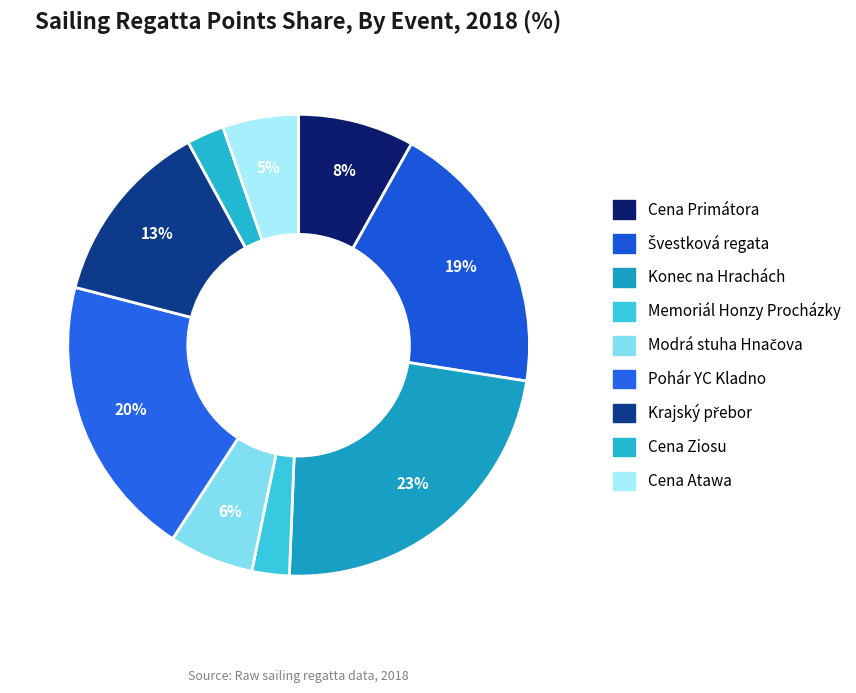

How many slices are in this pie chart?

9